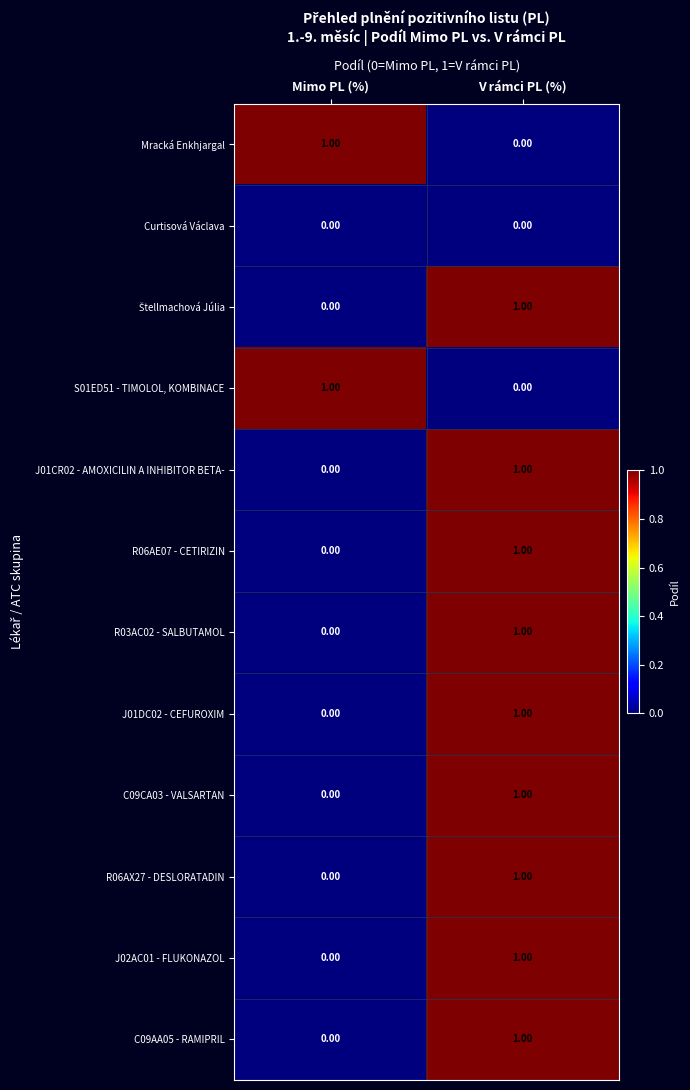

List the labels in order of J01CR02 - AMOXICILIN A INHIBITOR BETA- value, smallest first.

Mimo PL (%), V rámci PL (%)